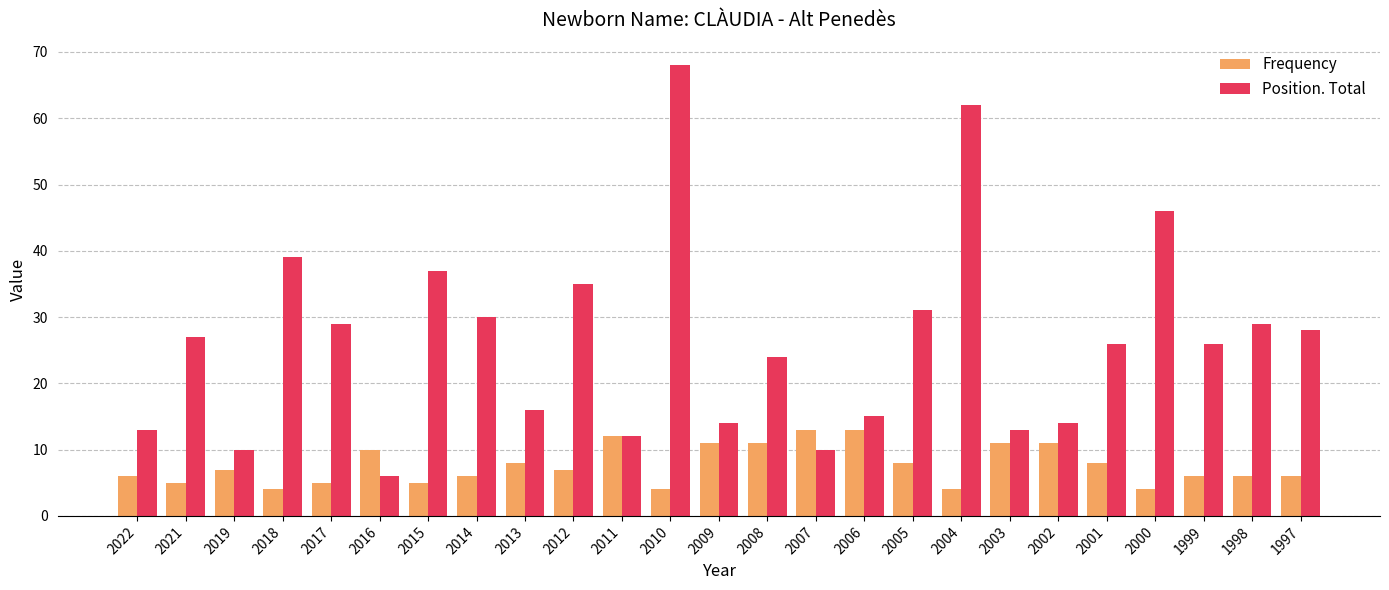

List the series in order of their overall mean, lowest first.

Frequency, Position. Total